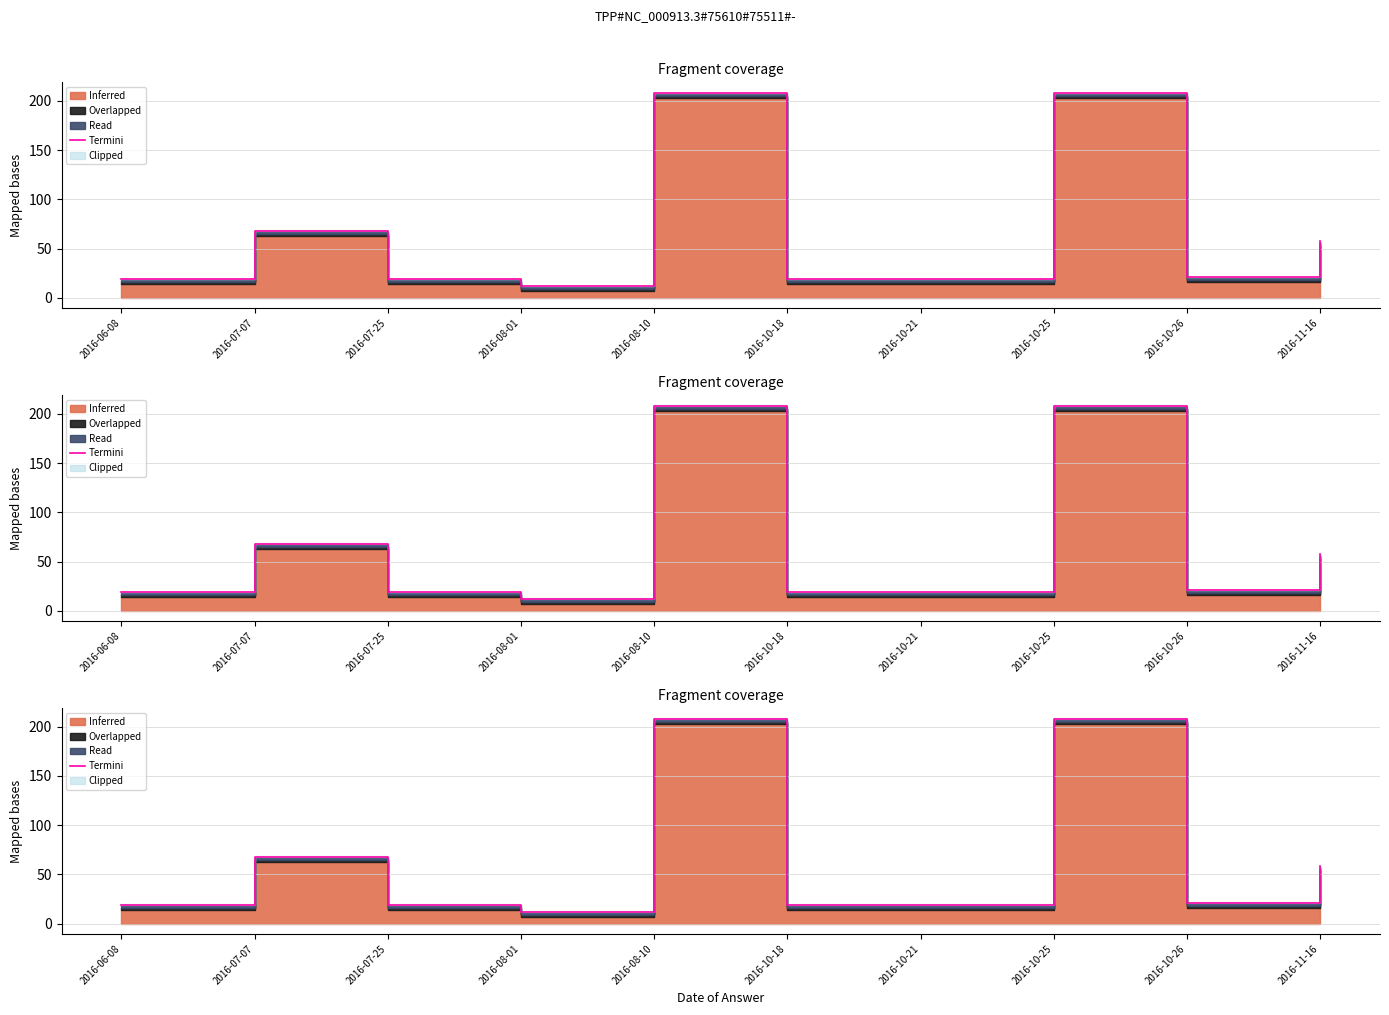

Rank the categories by value from highest to lowest.

2016-08-10, 2016-10-25, 2016-07-07, 2016-11-16, 2016-10-26, 2016-06-08, 2016-07-25, 2016-10-18, 2016-10-21, 2016-08-01